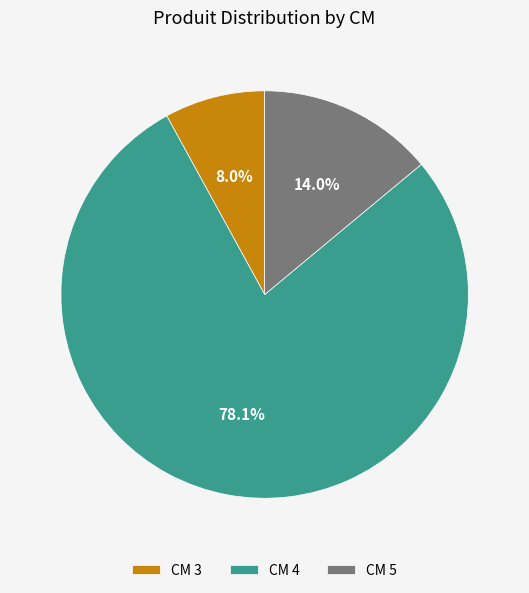

Rank the categories by value from lowest to highest.

CM 3, CM 5, CM 4